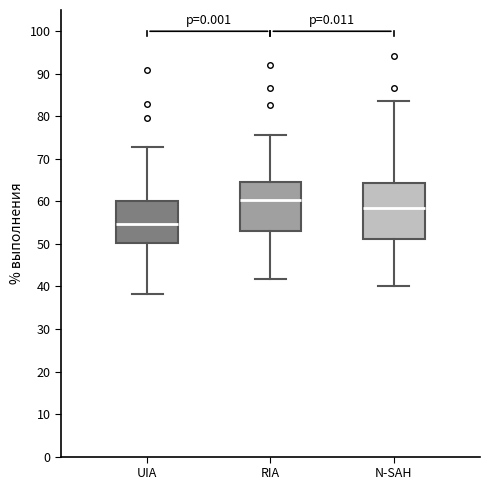

Comparing the boxes themselves (not the whiskers), which one is the tallest?

N-SAH